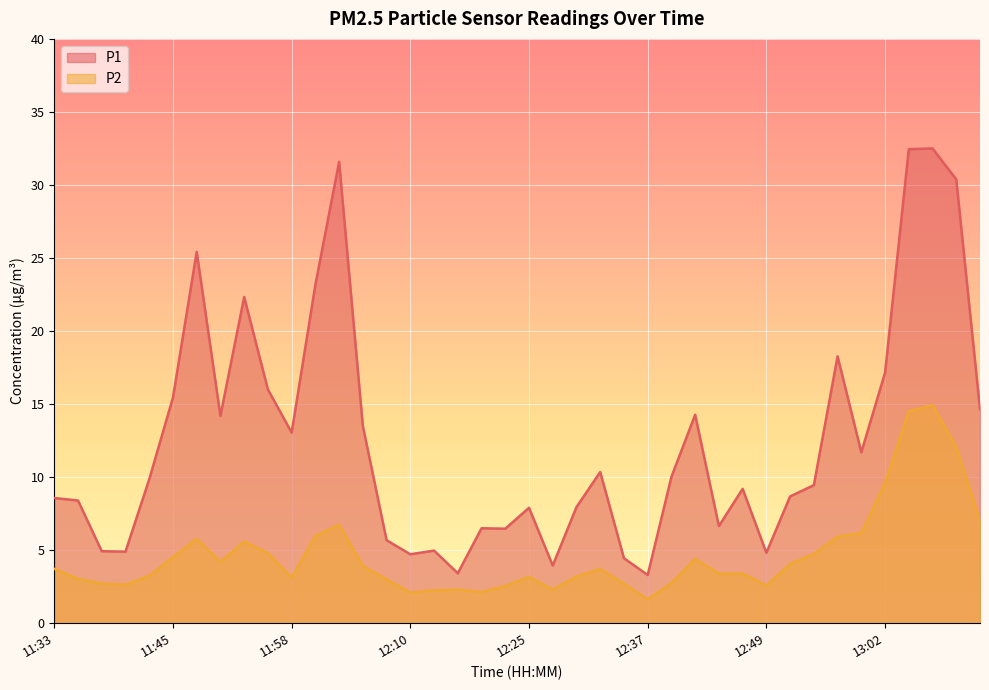

What is the difference between the maximum and minimum values in the P2 series?

13.3